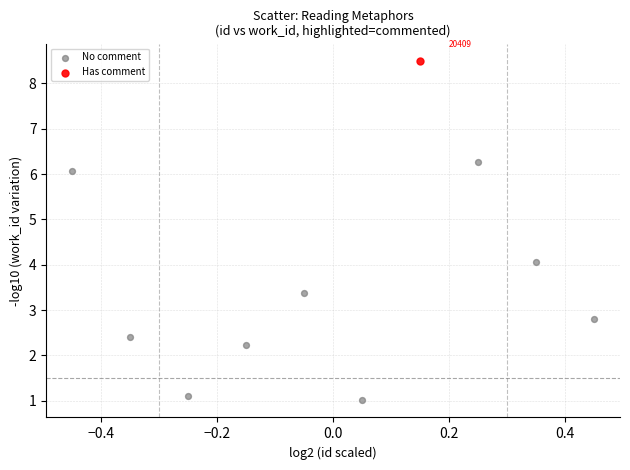

What are all the series names shown in the legend?

No comment, Has comment